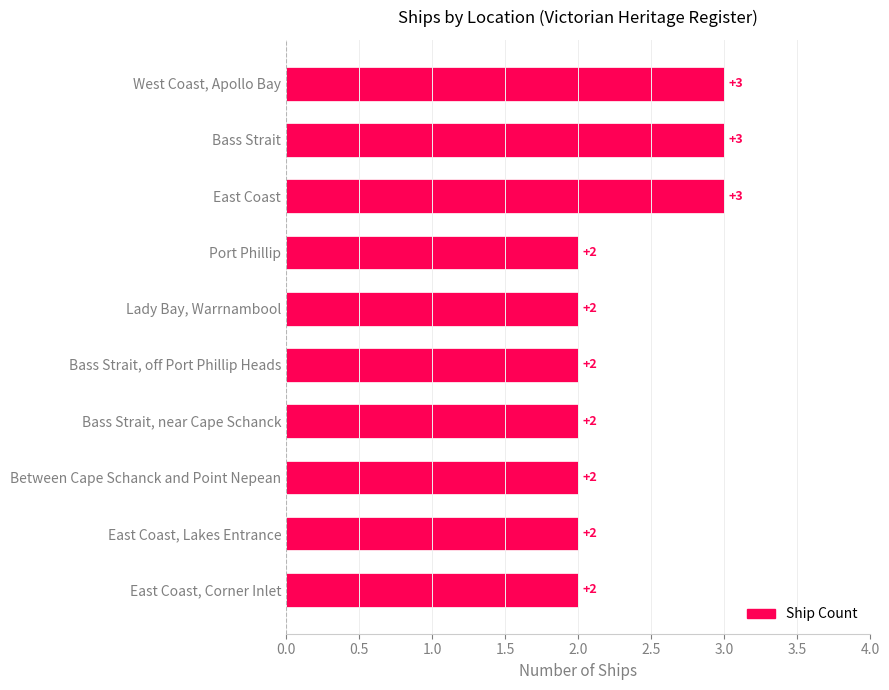

Reading top to bottom, transcribe all the data shown in this chart.

3	3	3	2	2	2	2	2	2	2